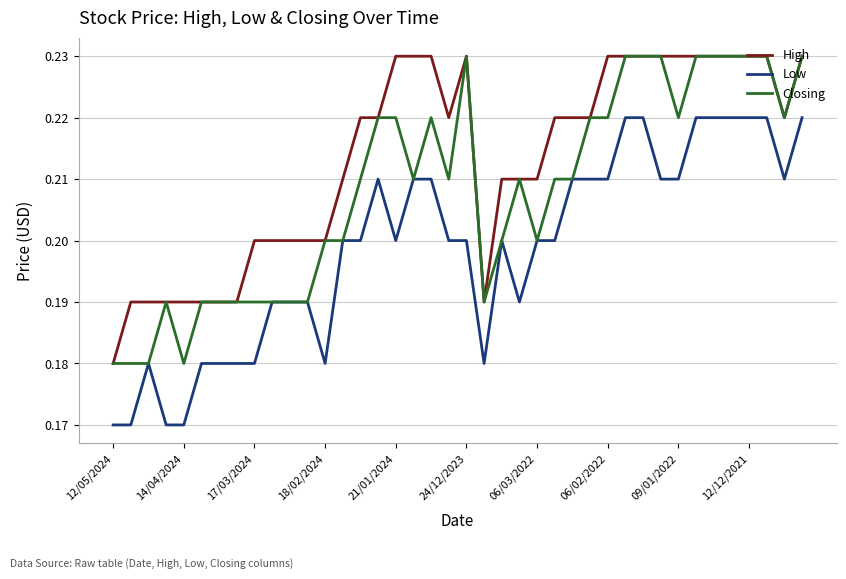

True or false: Low and High intersect in this chart.

False